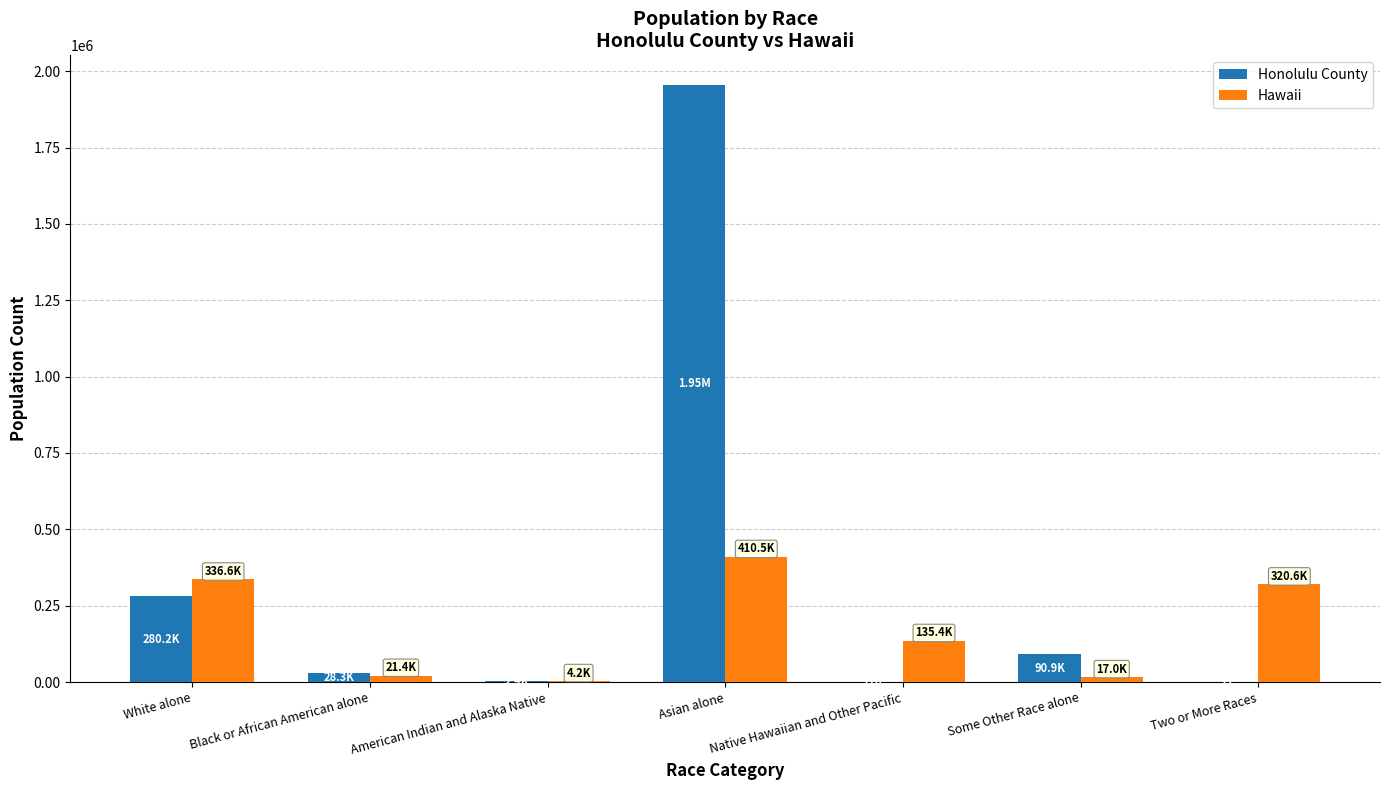

Which category has the highest value in the Hawaii series?

Asian alone